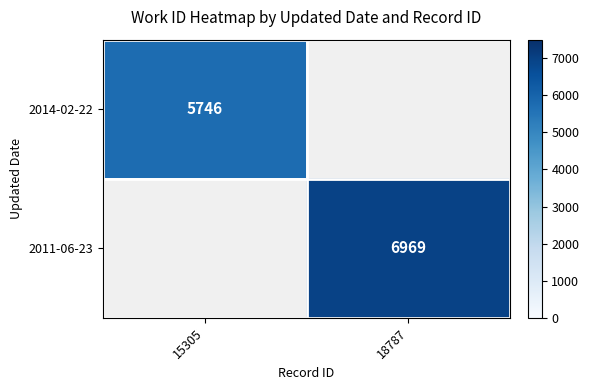

True or false: 2011-06-23 has a value of 6969 at 18787.

True